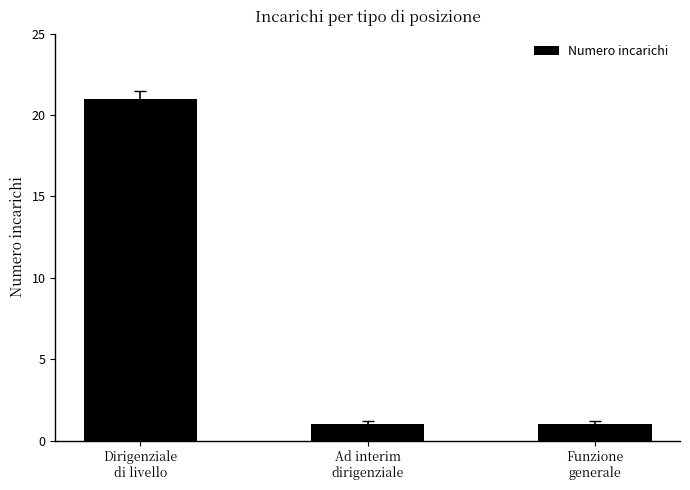

Reading left to right, list all the values displayed in this chart.

21	1	1